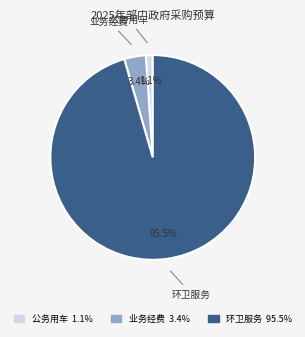

Is there any slice that represents more than half of the pie?

Yes